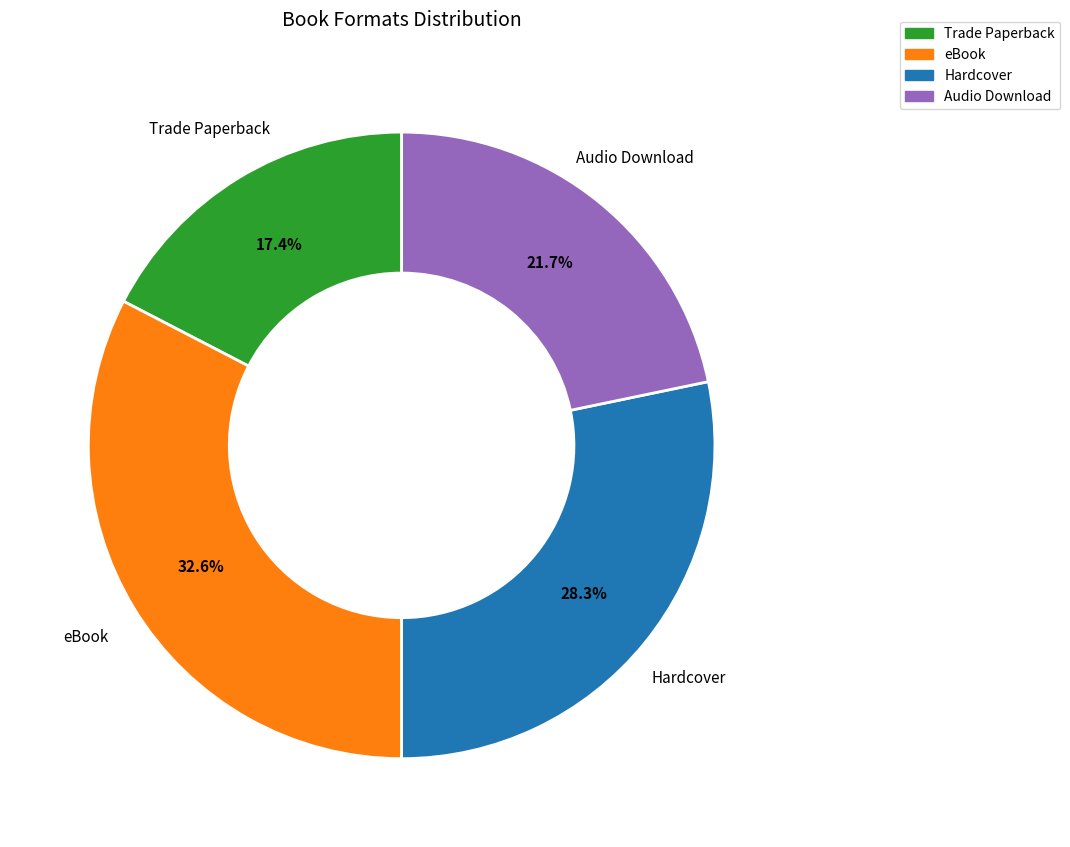

What is the total percentage of eBook and Trade Paperback?

50.0%